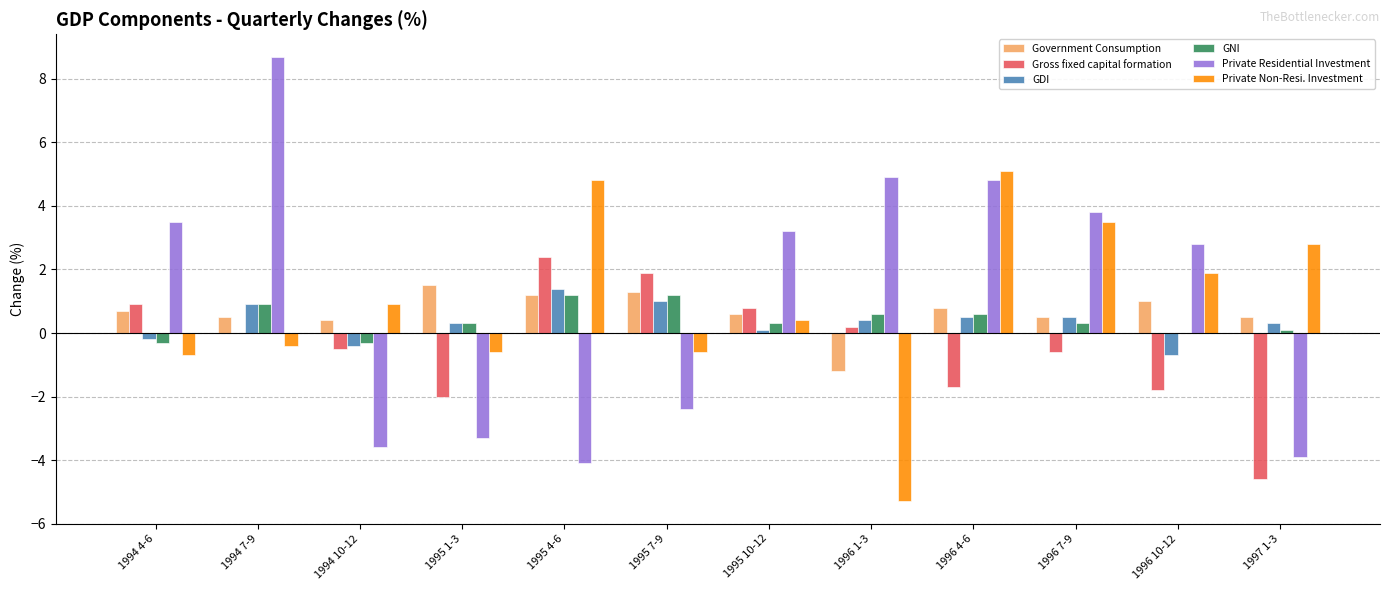

What is the difference between the Government Consumption values at 1995 1-3 and 1995 7-9?

0.2